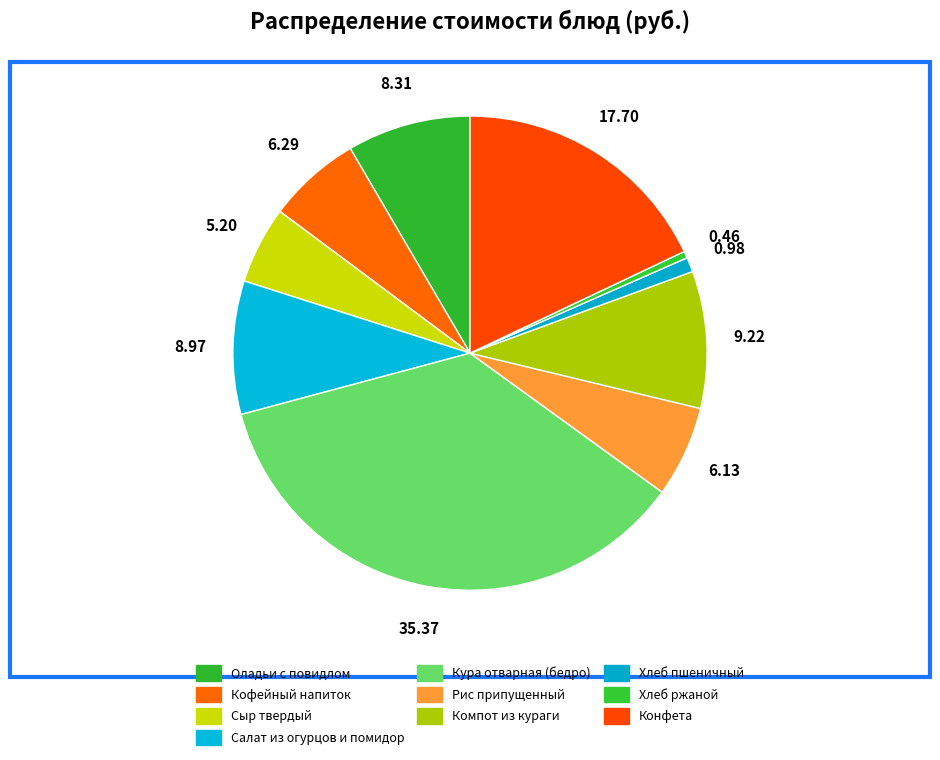

How many slices are in this pie chart?

10